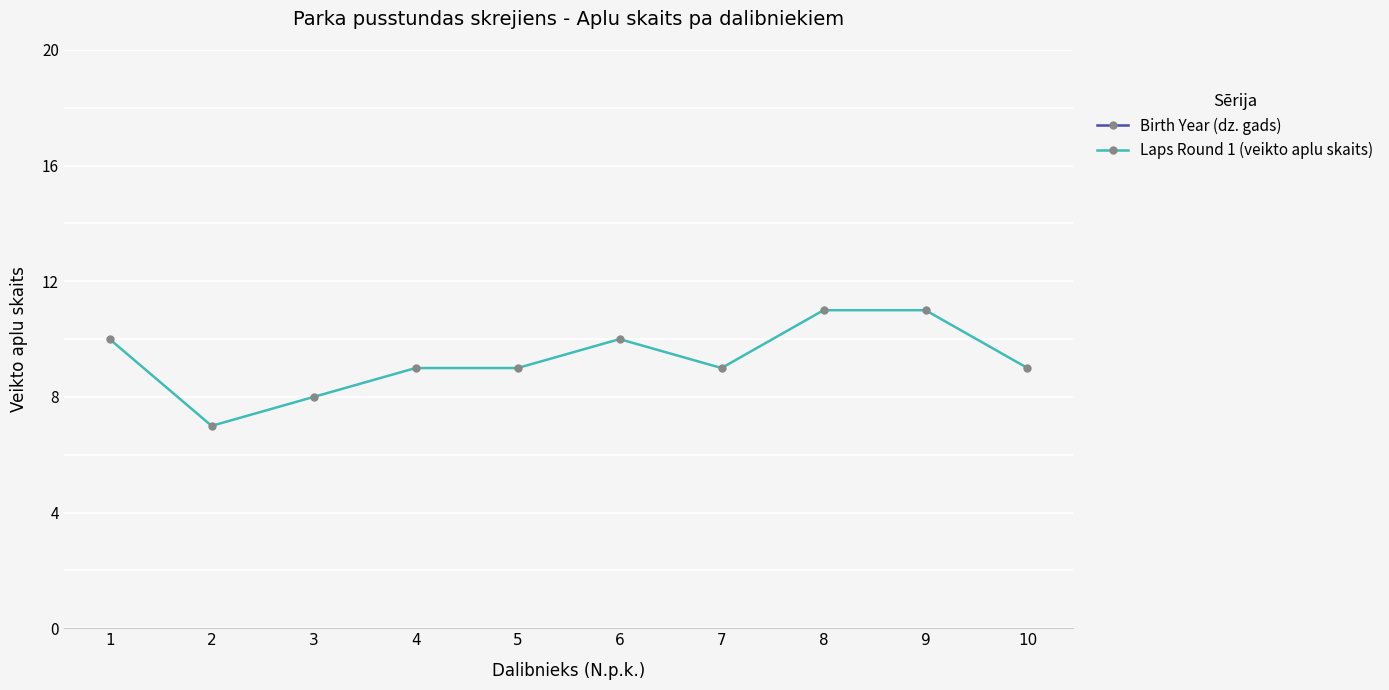

What are all the series names shown in the legend?

Birth Year (dz. gads), Laps Round 1 (veikto aplu skaits)